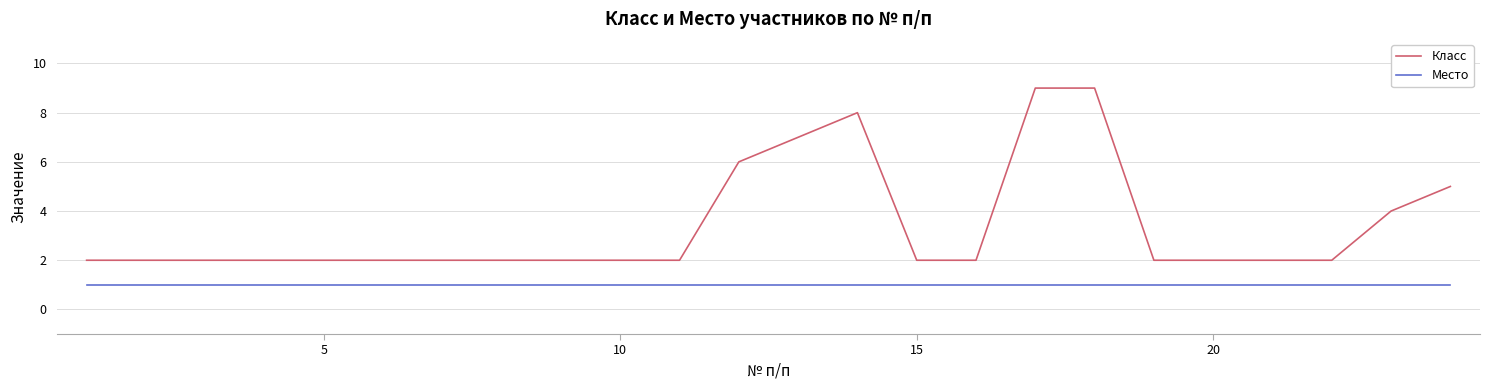

True or false: Место and Класс cross at least once.

False